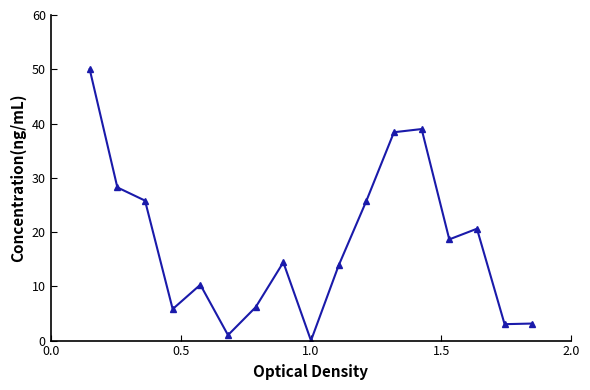

What is the maximum value shown in the chart?

50.0